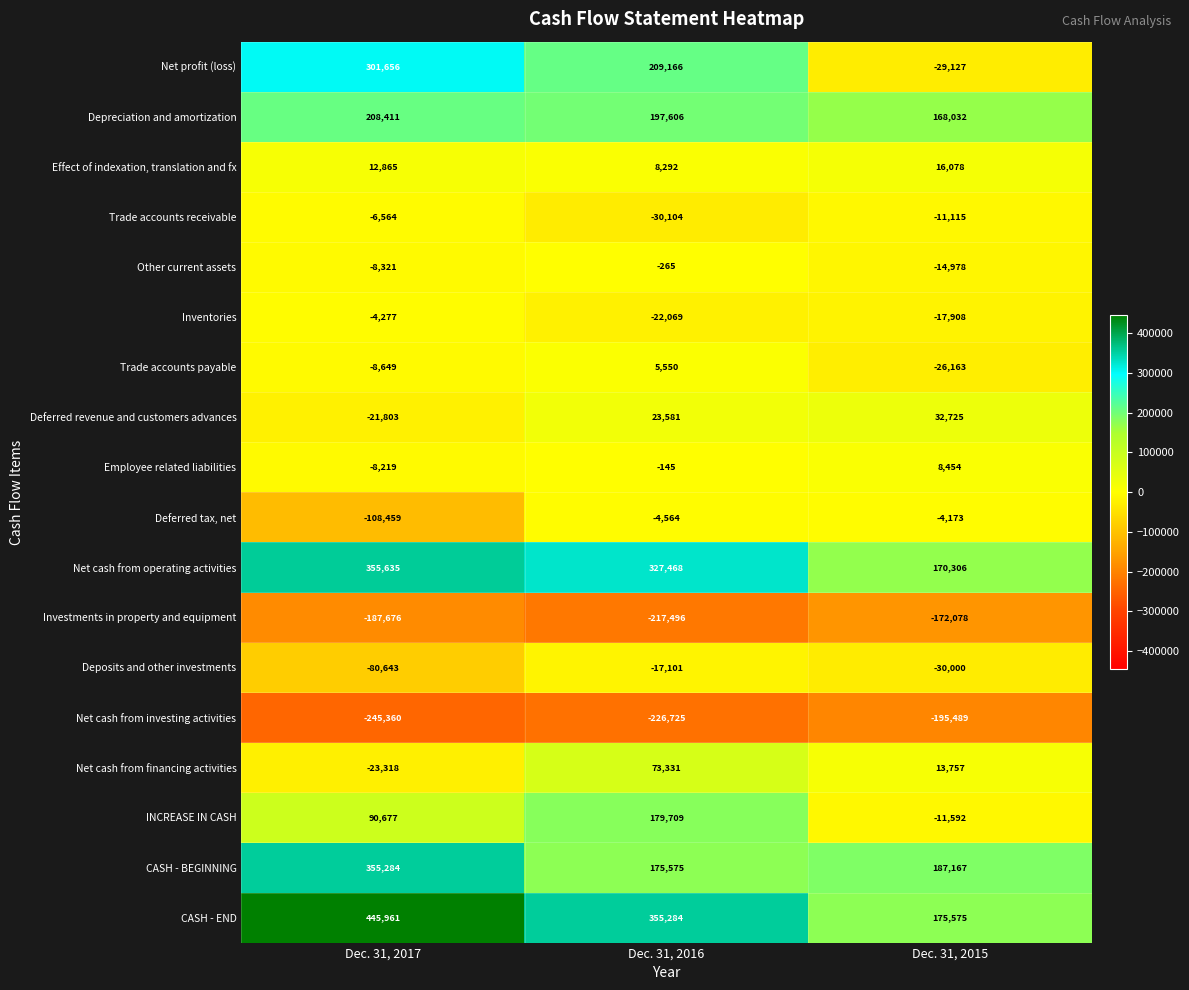

What is the approximate value of Depreciation and amortization at Dec. 31, 2015, to the nearest 100?

168000